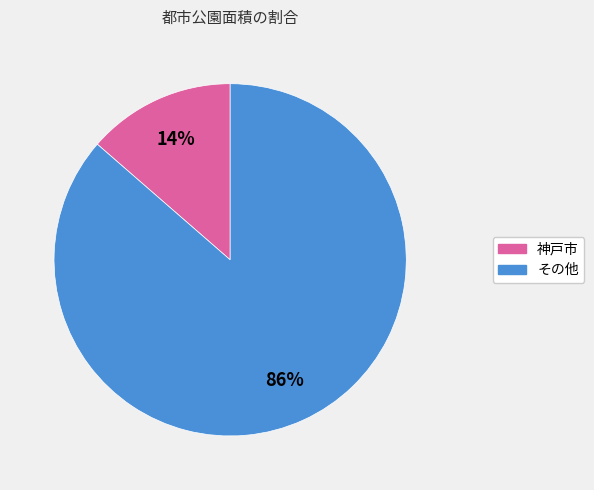

To the nearest percent, what is the average slice percentage?

50%